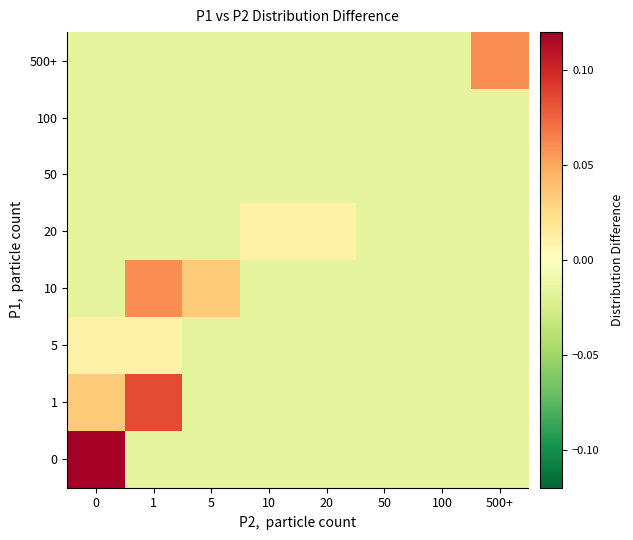

What is the spread (max minus min) of values at 5?

0.1